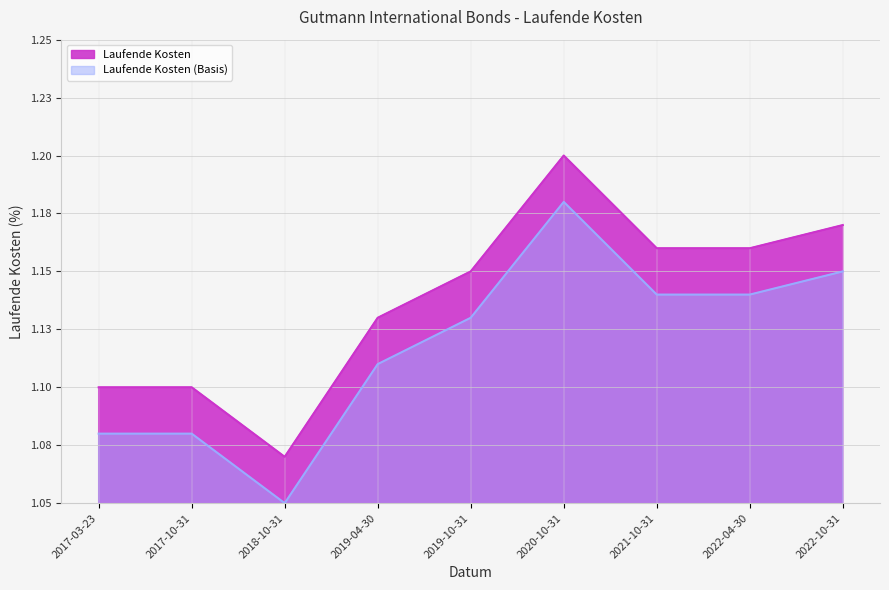

What is the value of the 6th point from the left?

1.2